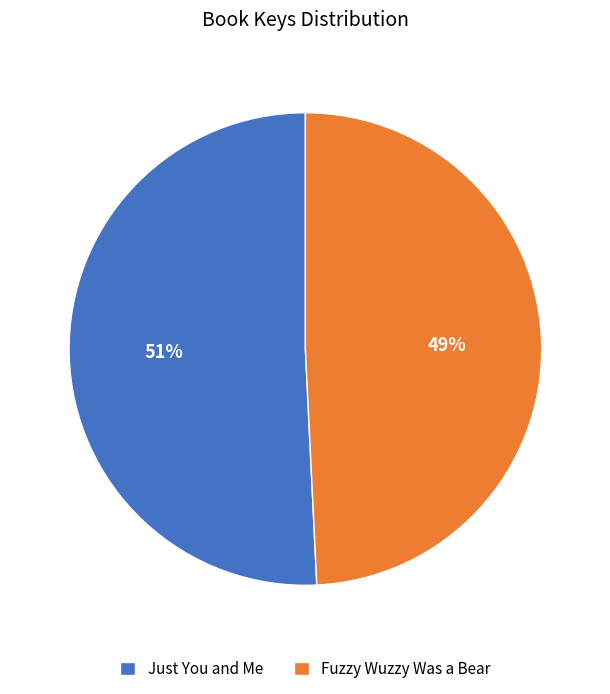

How many slices are in this pie chart?

2